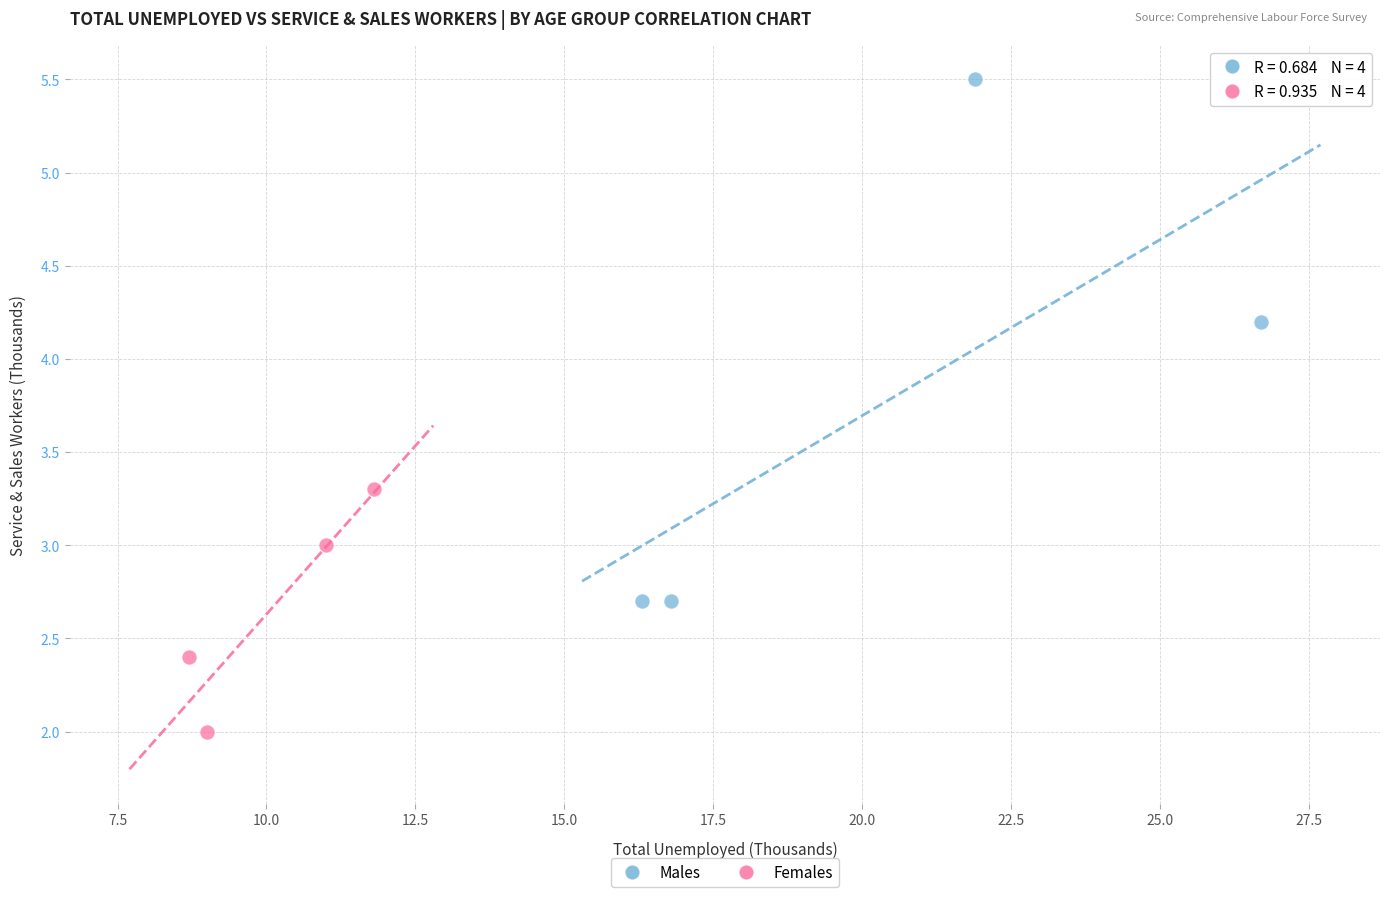

Which series contains the lowest Y value?

Females